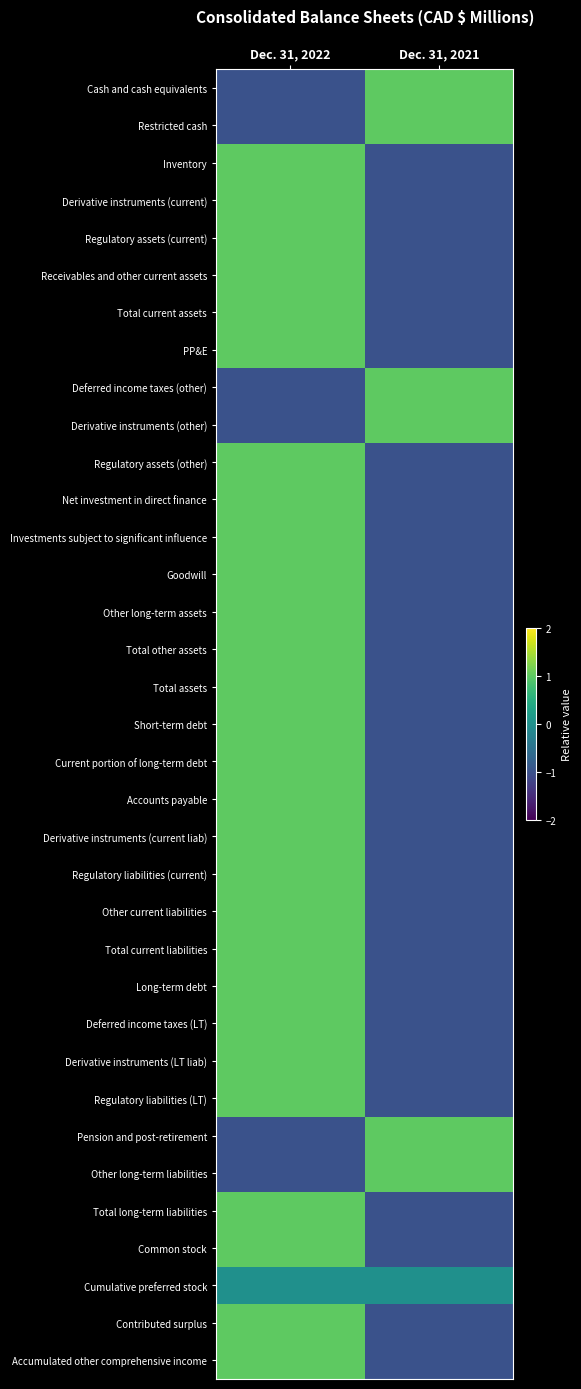

Reading left to right, what are all the values shown in this chart?

Cash and cash equivalents: Dec. 31, 2022=-1	Dec. 31, 2021=1
Restricted cash: Dec. 31, 2022=-1	Dec. 31, 2021=1
Inventory: Dec. 31, 2022=1	Dec. 31, 2021=-1
Derivative instruments (current): Dec. 31, 2022=1	Dec. 31, 2021=-1
Regulatory assets (current): Dec. 31, 2022=1	Dec. 31, 2021=-1
Receivables and other current assets: Dec. 31, 2022=1	Dec. 31, 2021=-1
Total current assets: Dec. 31, 2022=1	Dec. 31, 2021=-1
PP&E: Dec. 31, 2022=1	Dec. 31, 2021=-1
Deferred income taxes (other): Dec. 31, 2022=-1	Dec. 31, 2021=1
Derivative instruments (other): Dec. 31, 2022=-1	Dec. 31, 2021=1
Regulatory assets (other): Dec. 31, 2022=1	Dec. 31, 2021=-1
Net investment in direct finance: Dec. 31, 2022=1	Dec. 31, 2021=-1
Investments subject to significant influence: Dec. 31, 2022=1	Dec. 31, 2021=-1
Goodwill: Dec. 31, 2022=1	Dec. 31, 2021=-1
Other long-term assets: Dec. 31, 2022=1	Dec. 31, 2021=-1
Total other assets: Dec. 31, 2022=1	Dec. 31, 2021=-1
Total assets: Dec. 31, 2022=1	Dec. 31, 2021=-1
Short-term debt: Dec. 31, 2022=1	Dec. 31, 2021=-1
Current portion of long-term debt: Dec. 31, 2022=1	Dec. 31, 2021=-1
Accounts payable: Dec. 31, 2022=1	Dec. 31, 2021=-1
Derivative instruments (current liab): Dec. 31, 2022=1	Dec. 31, 2021=-1
Regulatory liabilities (current): Dec. 31, 2022=1	Dec. 31, 2021=-1
Other current liabilities: Dec. 31, 2022=1	Dec. 31, 2021=-1
Total current liabilities: Dec. 31, 2022=1	Dec. 31, 2021=-1
Long-term debt: Dec. 31, 2022=1	Dec. 31, 2021=-1
Deferred income taxes (LT): Dec. 31, 2022=1	Dec. 31, 2021=-1
Derivative instruments (LT liab): Dec. 31, 2022=1	Dec. 31, 2021=-1
Regulatory liabilities (LT): Dec. 31, 2022=1	Dec. 31, 2021=-1
Pension and post-retirement: Dec. 31, 2022=-1	Dec. 31, 2021=1
Other long-term liabilities: Dec. 31, 2022=-1	Dec. 31, 2021=1
Total long-term liabilities: Dec. 31, 2022=1	Dec. 31, 2021=-1
Common stock: Dec. 31, 2022=1	Dec. 31, 2021=-1
Cumulative preferred stock: Dec. 31, 2022=0	Dec. 31, 2021=0
Contributed surplus: Dec. 31, 2022=1	Dec. 31, 2021=-1
Accumulated other comprehensive income: Dec. 31, 2022=1	Dec. 31, 2021=-1